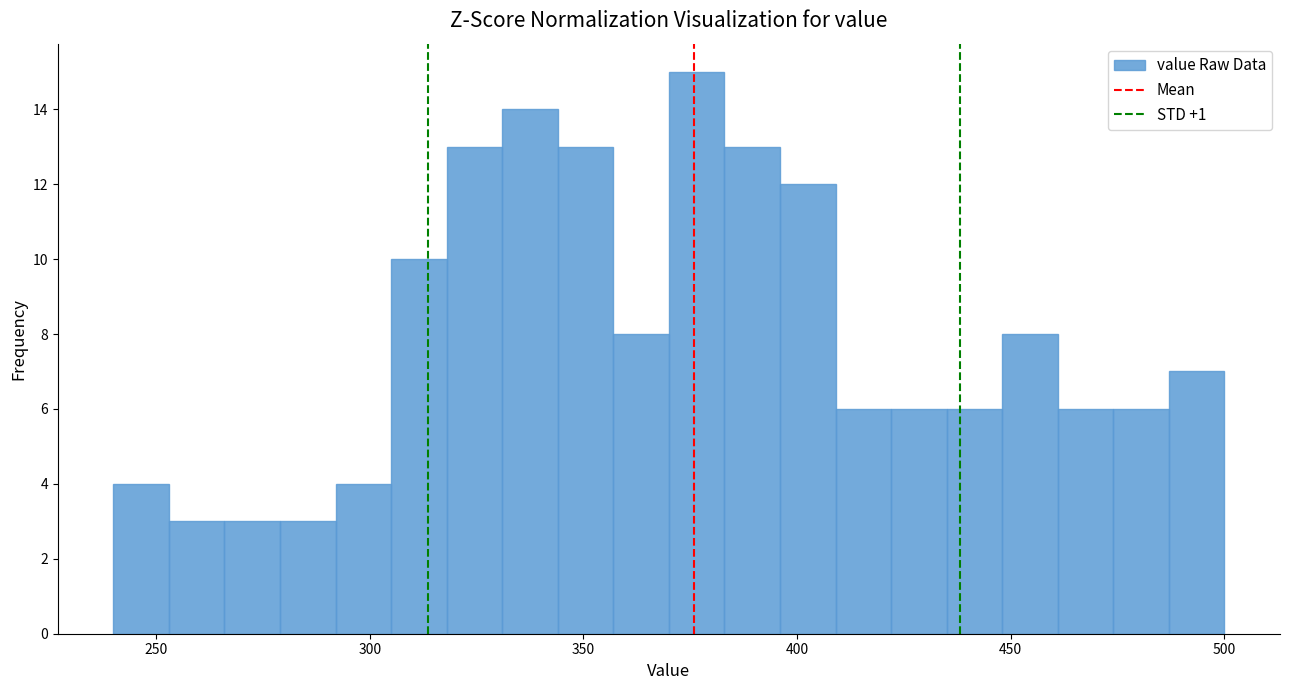

Read against the x-axis, roughly where is the centre of the tallest bar?

375